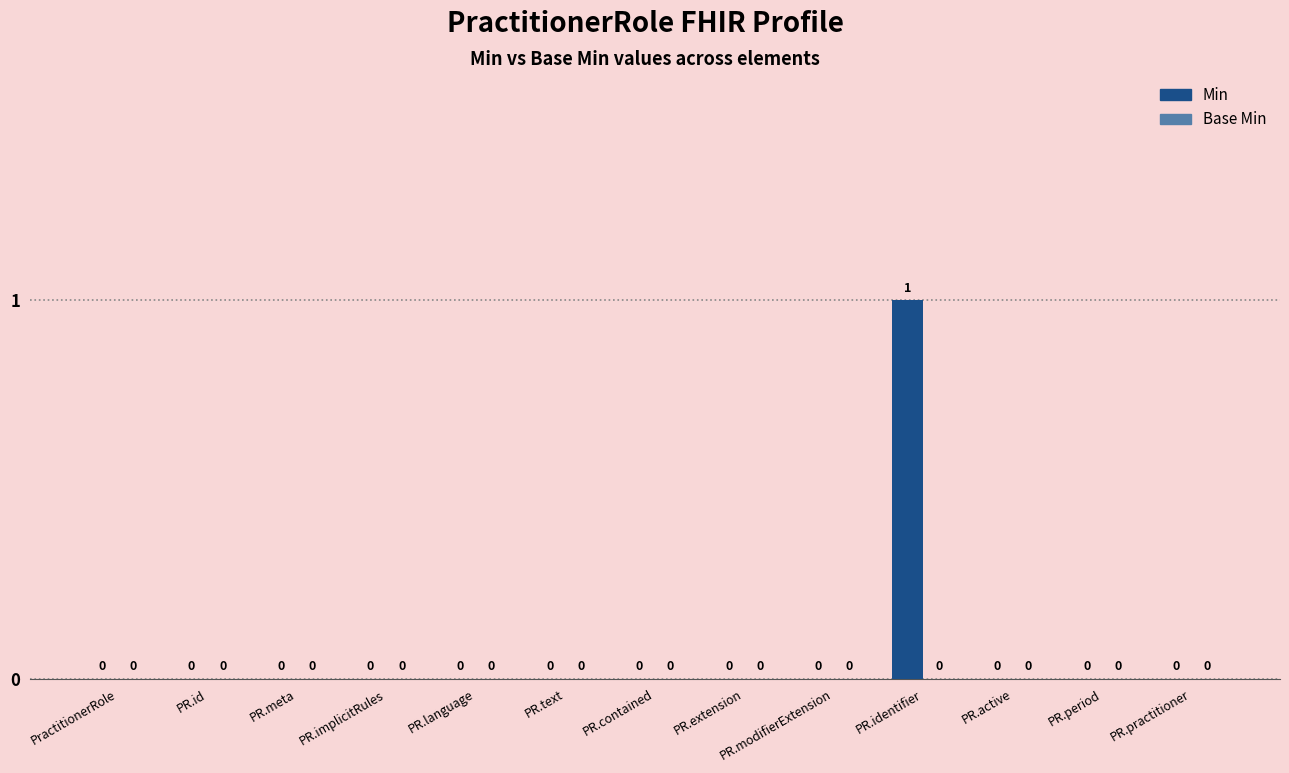

How many values are between 0 and 1?

13